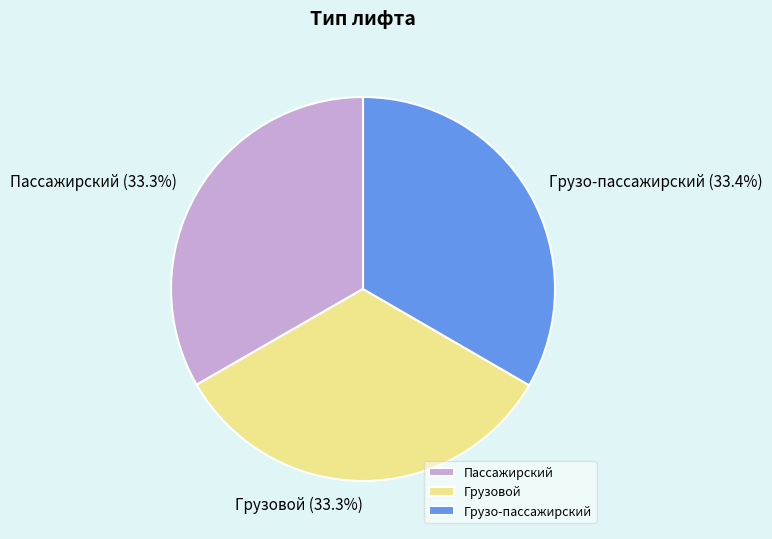

How many slices are in this pie chart?

3